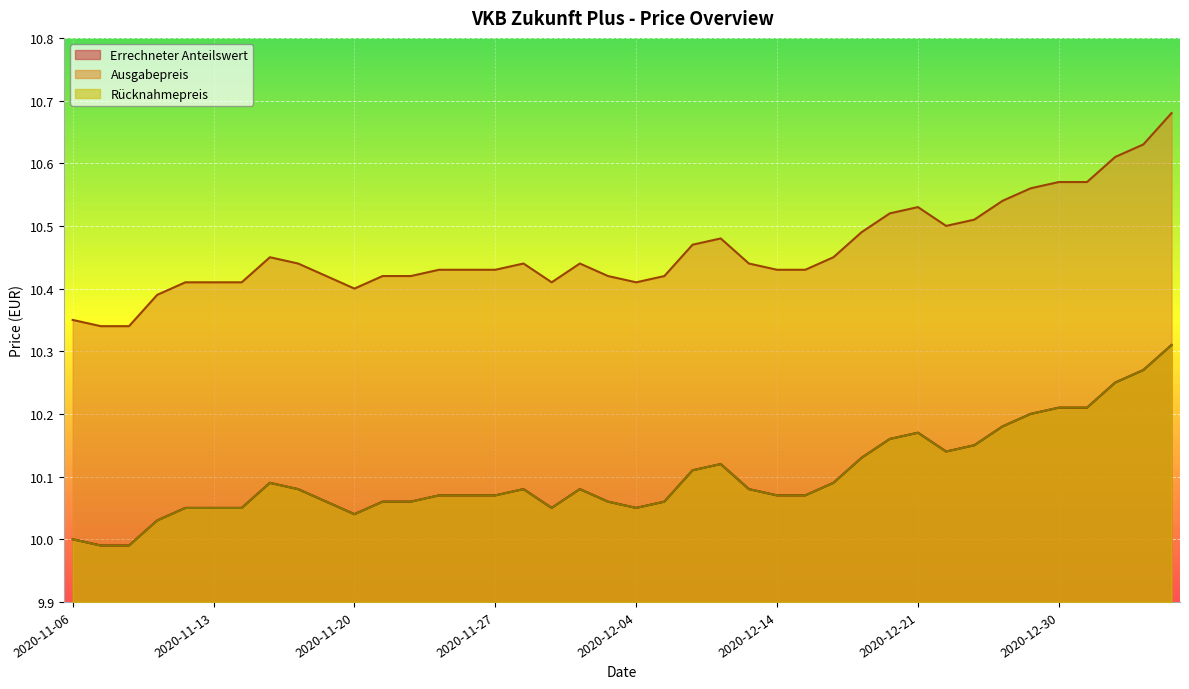

At which label is Rücknahmepreis closest to 10?

2020-11-06